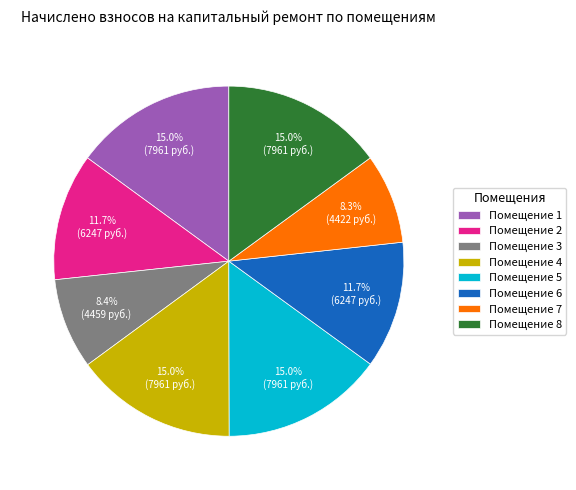

Does Помещение 6 account for over 50% of the chart?

No